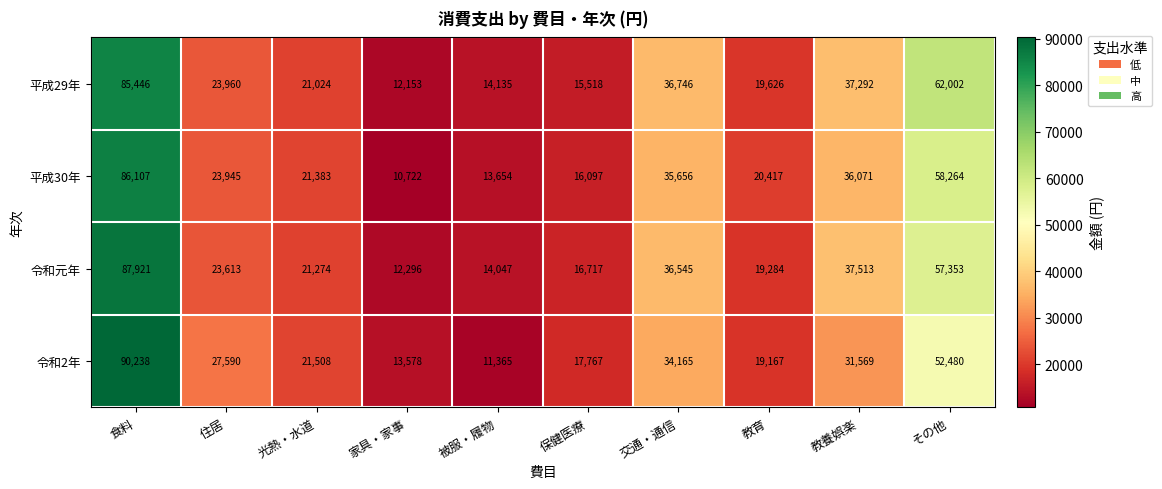

What is the sum of all 平成30年 values?

322316